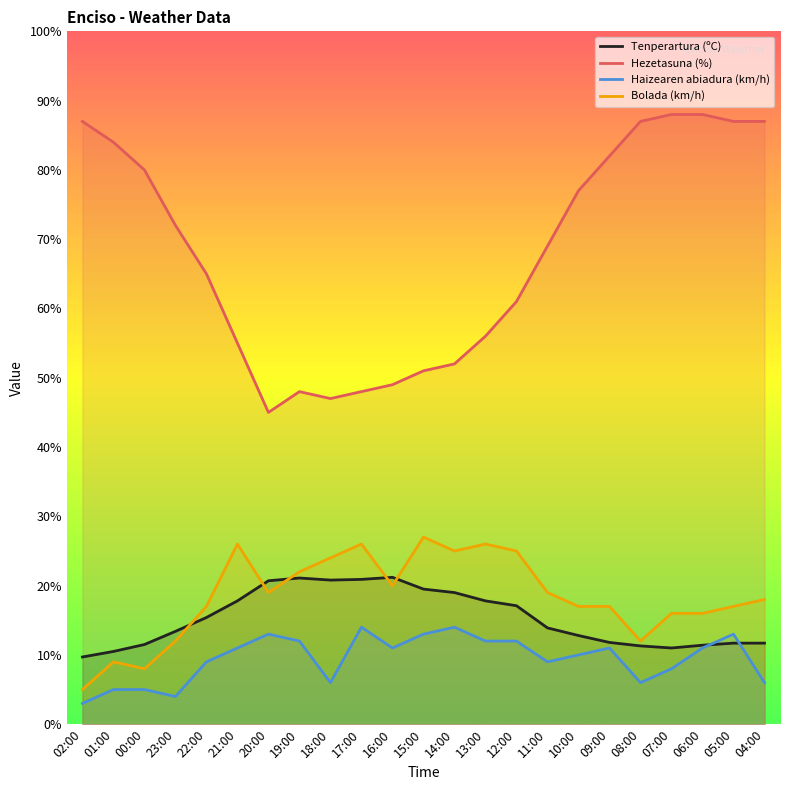

At which label does Tenperartura (ºC) reach its minimum?

02:00